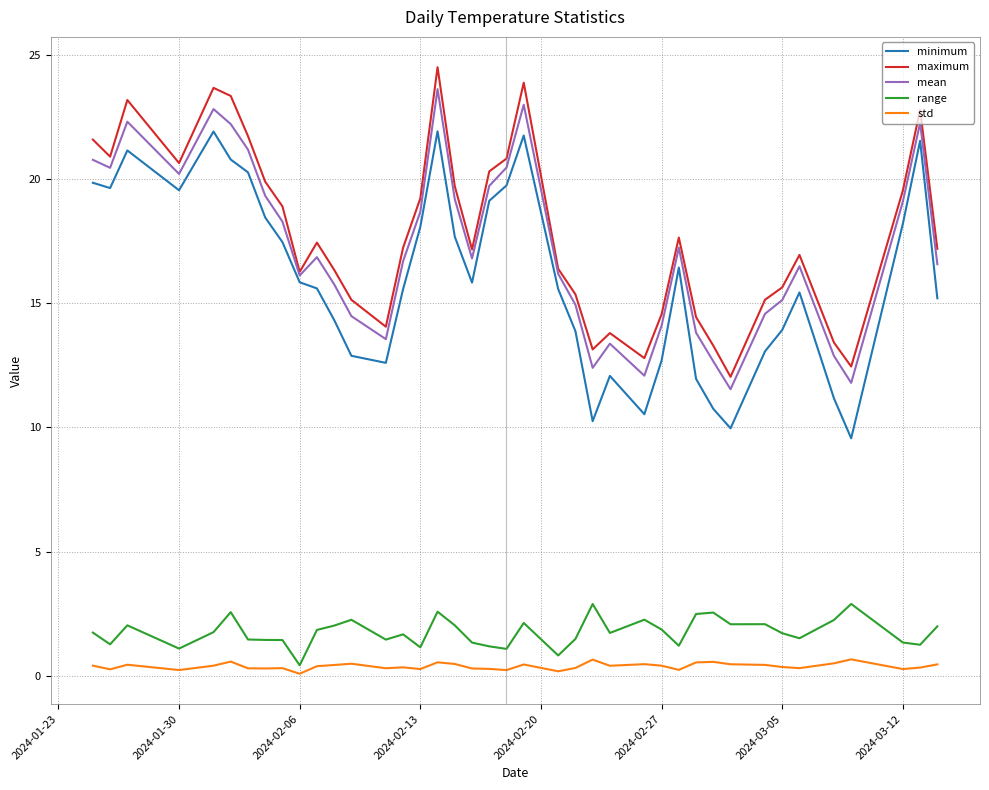

What is the maximum value for maximum?

24.5